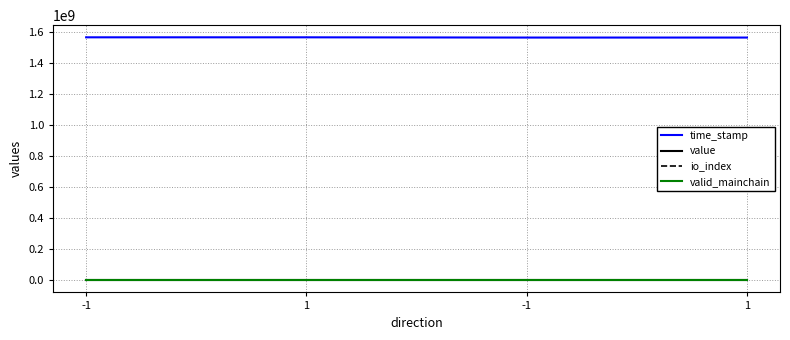

What is the total value across all series at -1?

1568044451.0